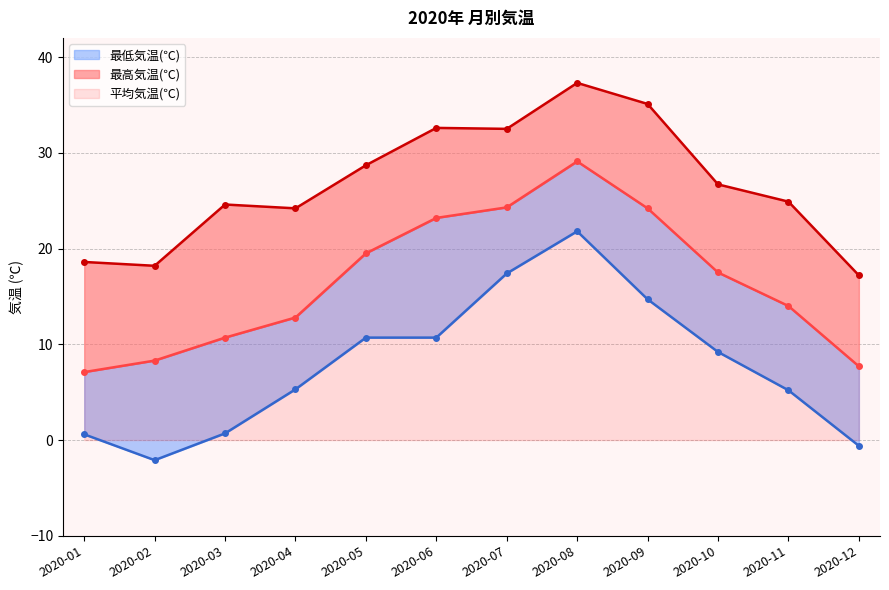

Reading left to right, list all the values displayed in this chart.

平均気温(℃): 2020-01=7.1	2020-02=8.3	2020-03=10.7	2020-04=12.8	2020-05=19.5	2020-06=23.2	2020-07=24.3	2020-08=29.1	2020-09=24.2	2020-10=17.5	2020-11=14.0	2020-12=7.7
最高気温(℃): 2020-01=18.6	2020-02=18.2	2020-03=24.6	2020-04=24.2	2020-05=28.7	2020-06=32.6	2020-07=32.5	2020-08=37.3	2020-09=35.1	2020-10=26.7	2020-11=24.9	2020-12=17.2
最低気温(℃): 2020-01=0.6	2020-02=-2.1	2020-03=0.7	2020-04=5.3	2020-05=10.7	2020-06=10.7	2020-07=17.4	2020-08=21.8	2020-09=14.7	2020-10=9.2	2020-11=5.2	2020-12=-0.6